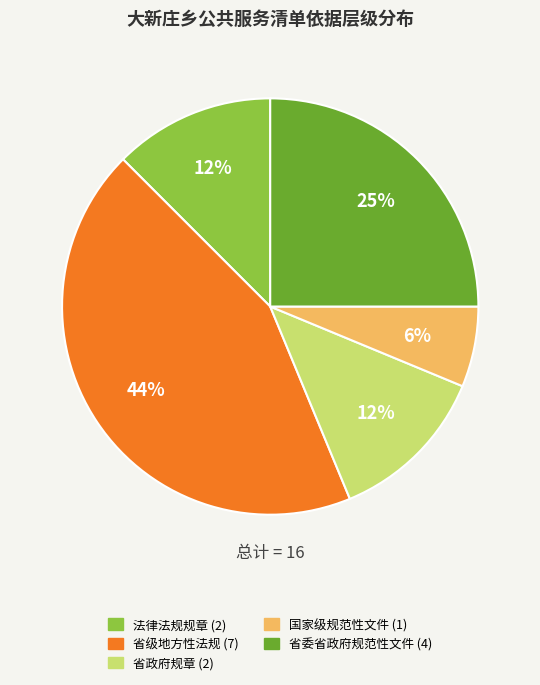

Combined, do 省委省政府规范性文件 and 省级地方性法规 account for over 50%?

Yes